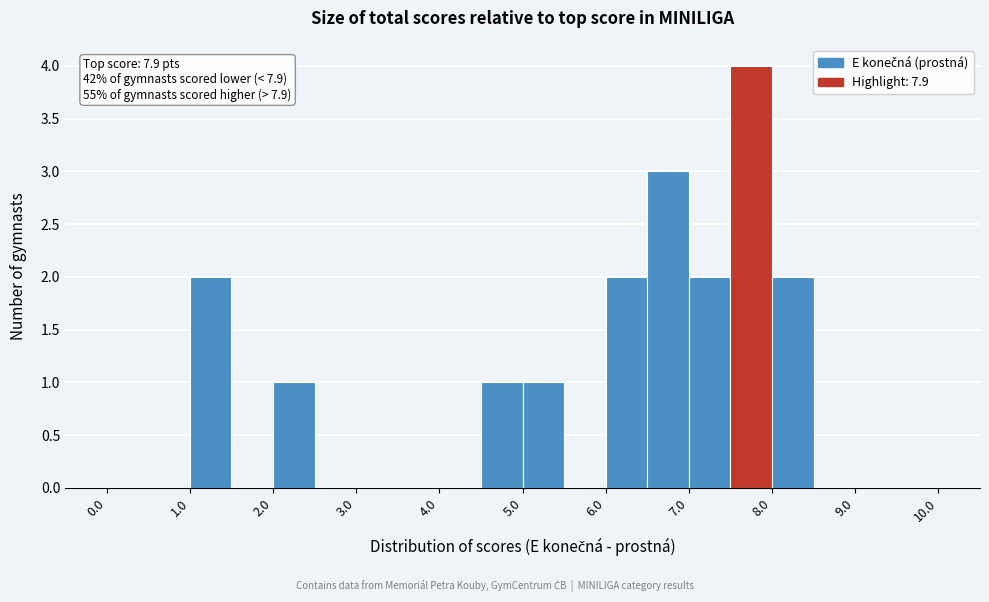

Which range on the x-axis has the tallest bar?

7.5 to 8.0